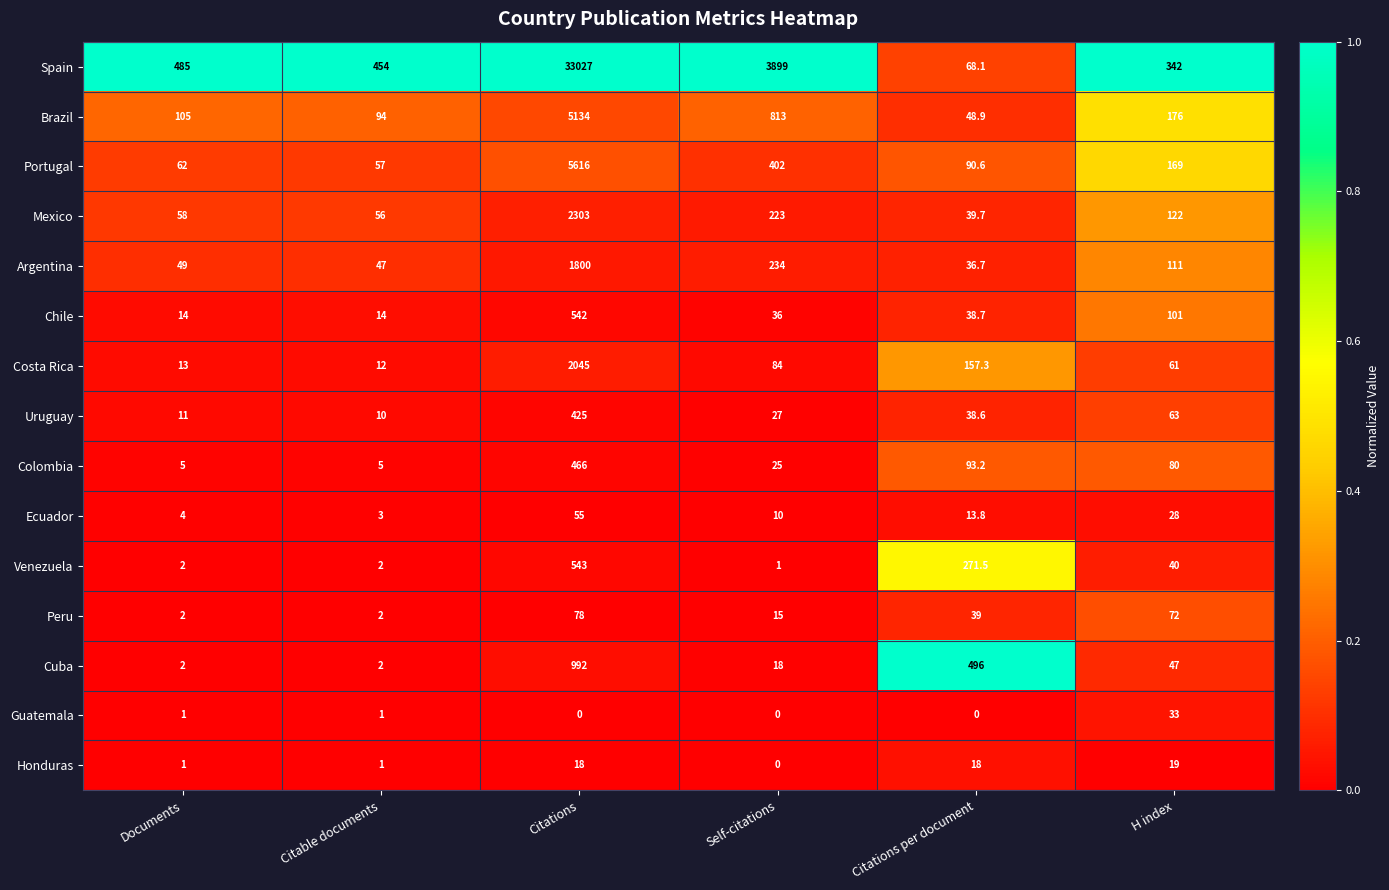

What is the greatest value displayed?

33027.0